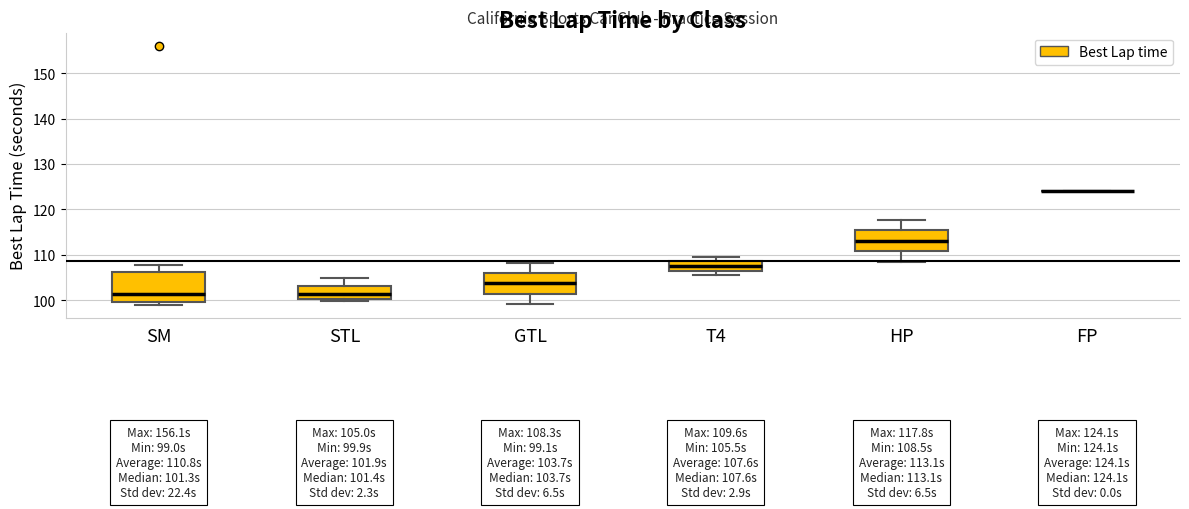

Comparing the boxes themselves (not the whiskers), which one is the tallest?

SM